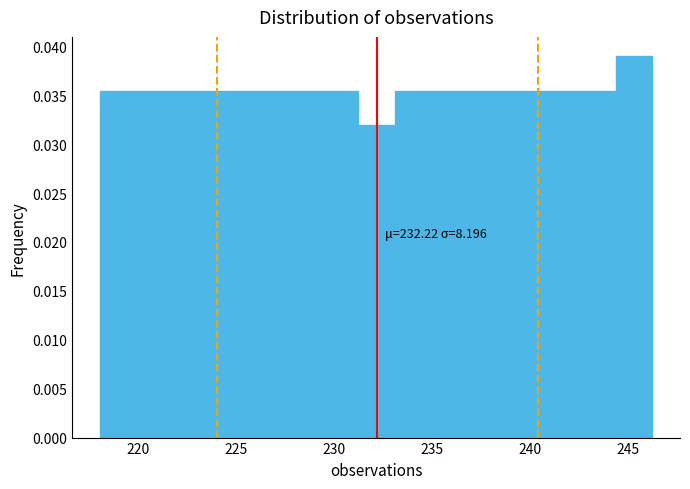

Around what value on the x-axis is the tallest bar? Give the approximate position of its centre, as read against the axis.

245.5